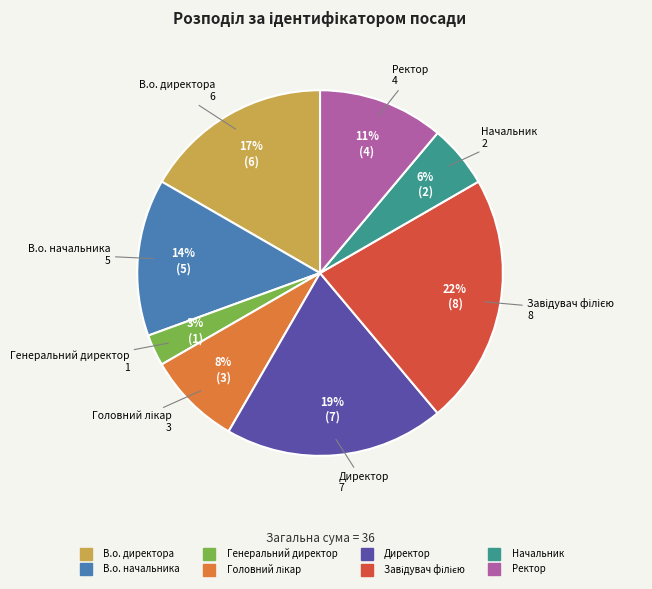

Is there any slice that represents more than half of the pie?

No